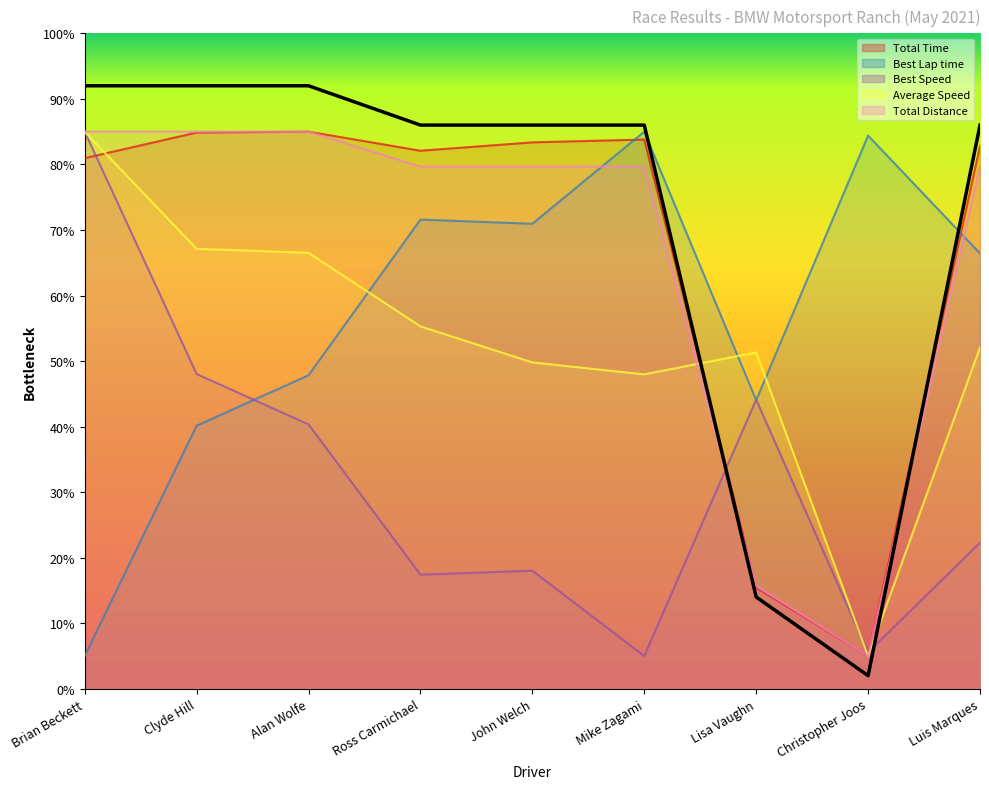

True or false: Average Speed and Total Distance intersect in this chart.

True